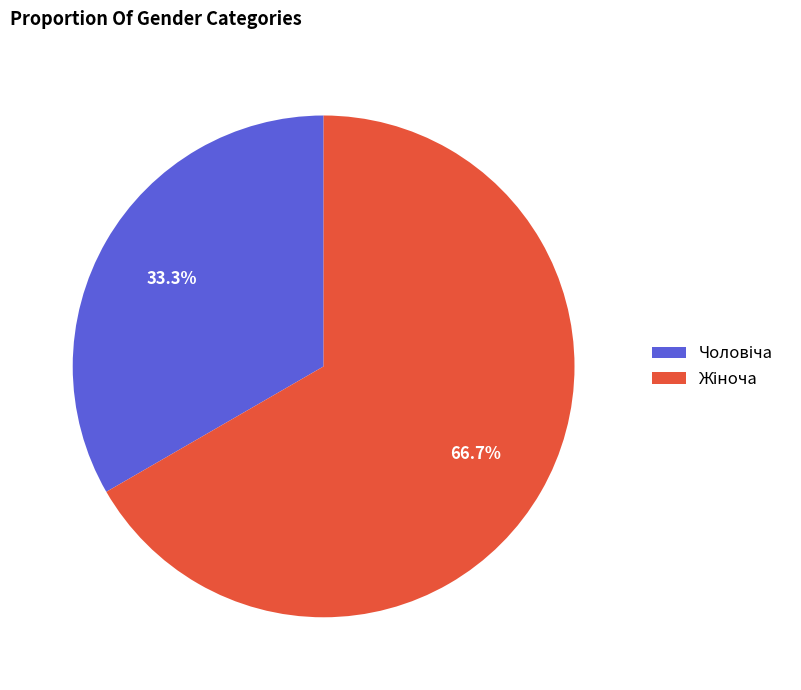

Is there any slice that represents more than half of the pie?

Yes